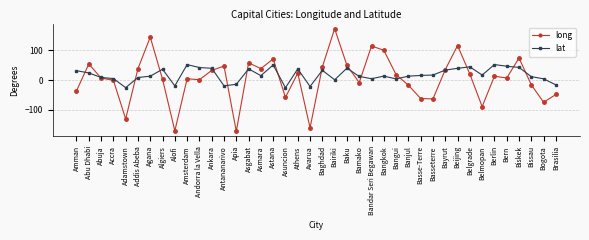

Which category has the highest value across all series?

Bairiki